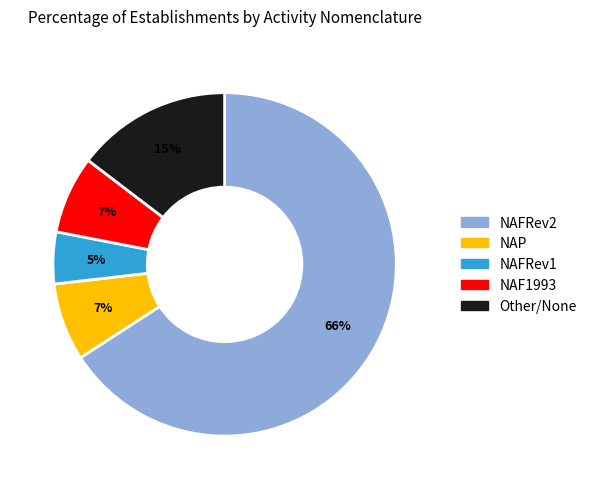

To the nearest percent, what is the difference between the largest and smallest slice percentages?

61%